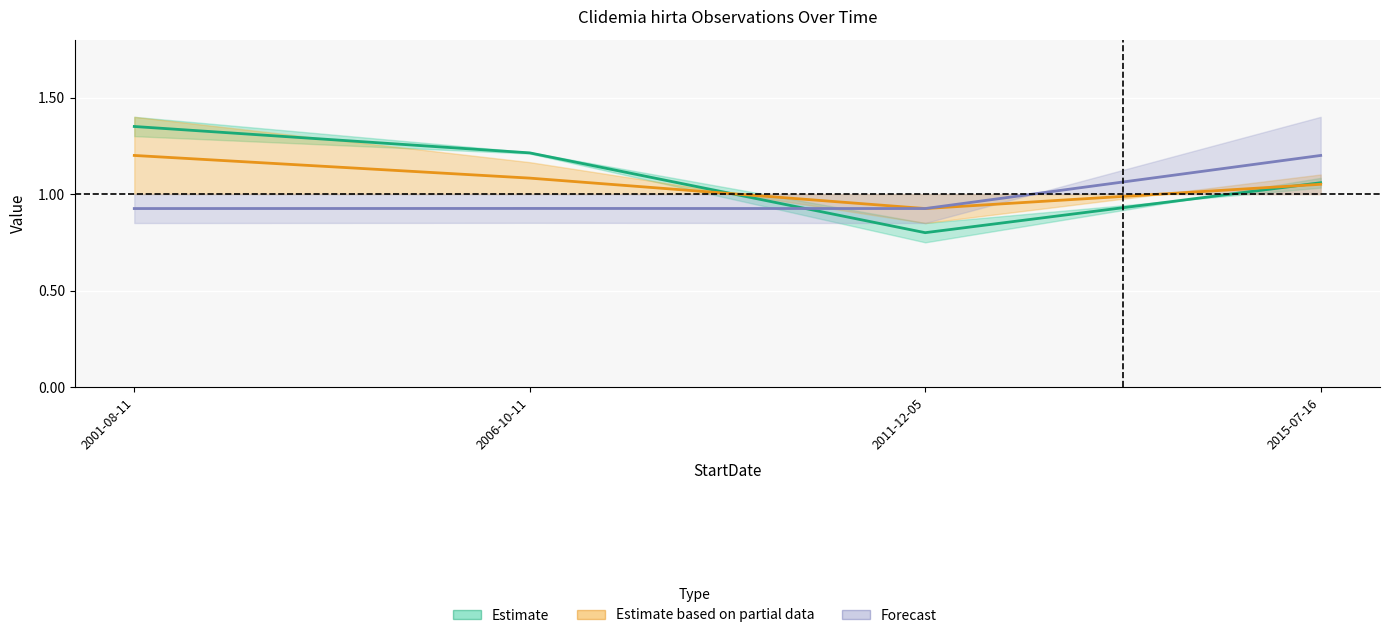

At which label does Estimate based on partial data reach its peak?

2001-08-11